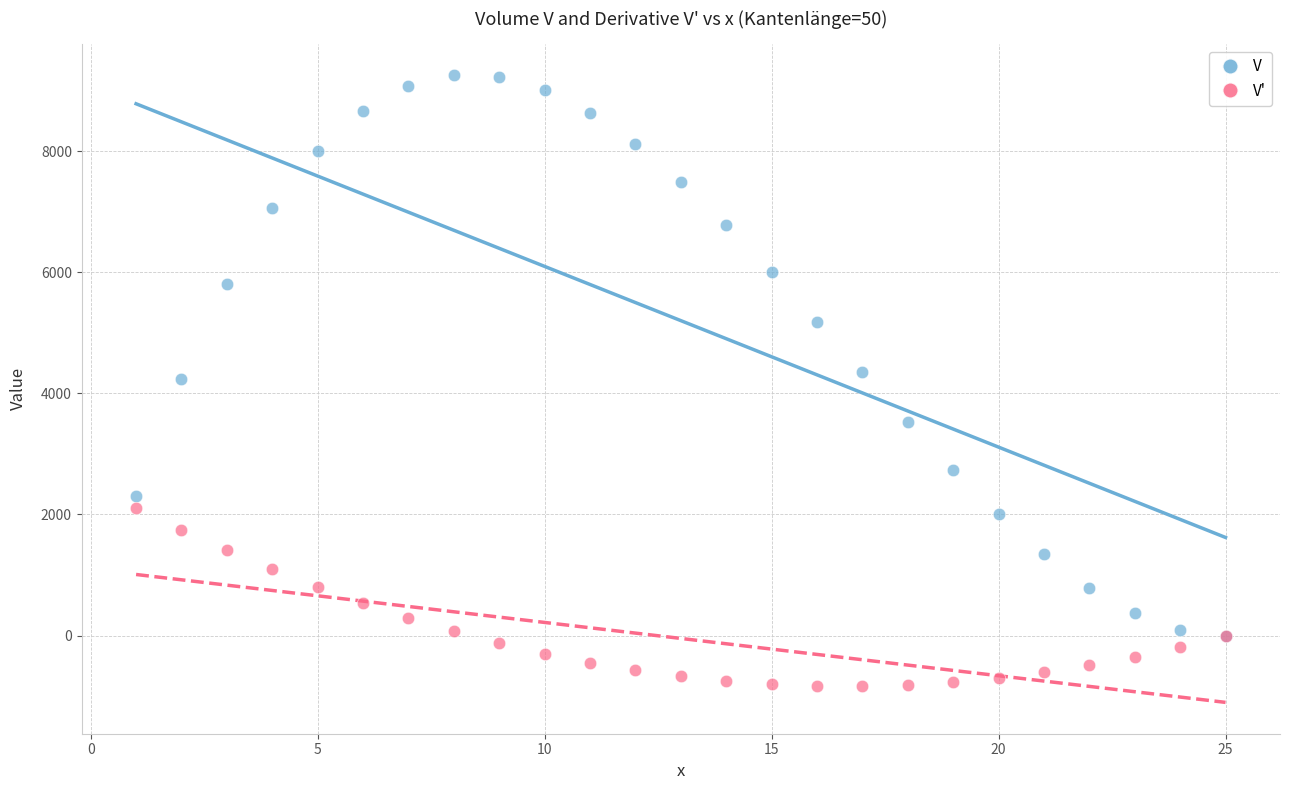

In the V series, what Y value is closest to 4624?

4352